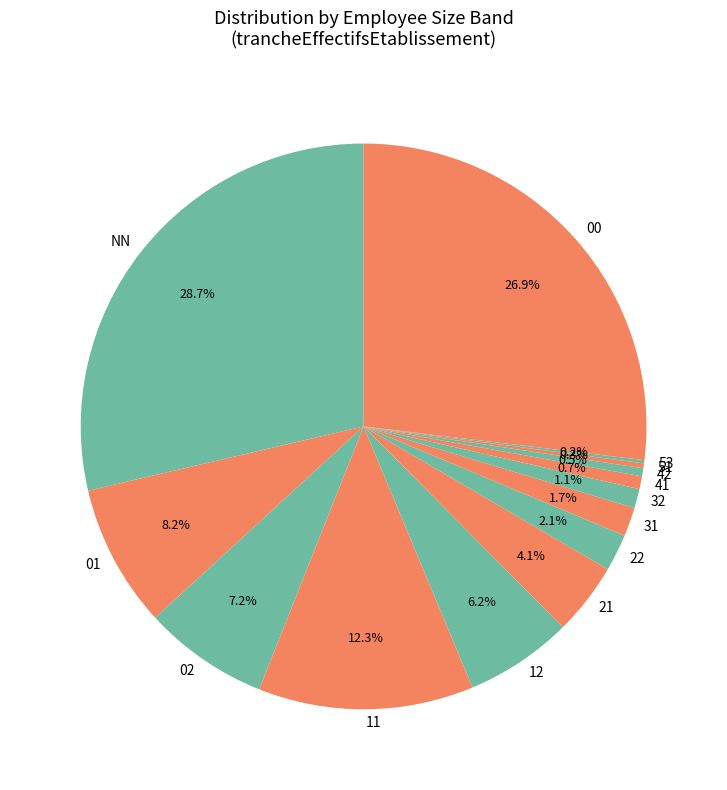

Which category has the biggest portion of the pie?

NN